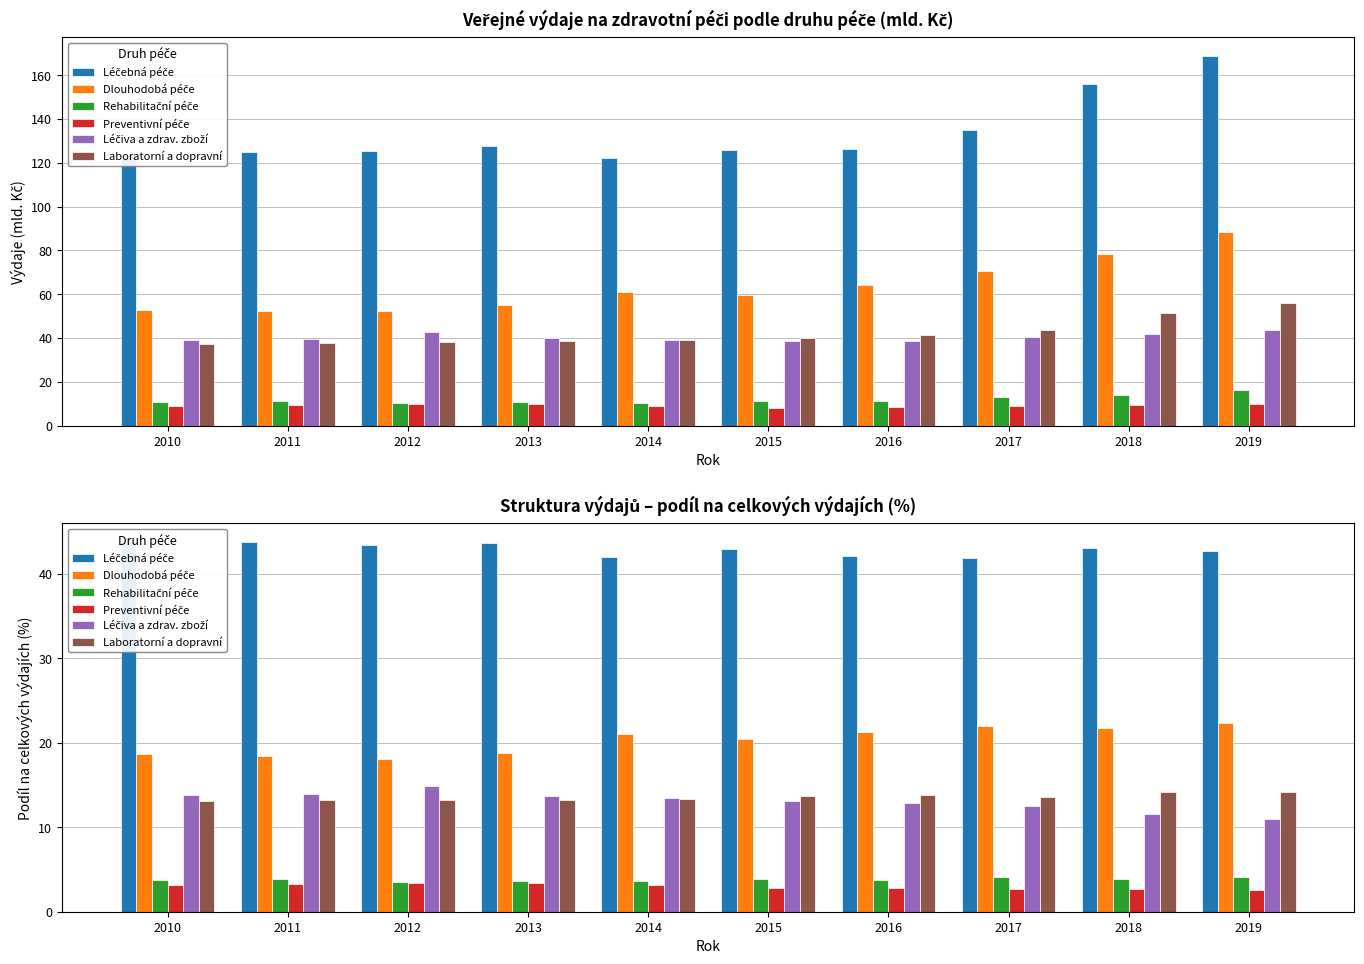

What is the difference between the Léčebná péče values at 2016 and 2011?

1.7